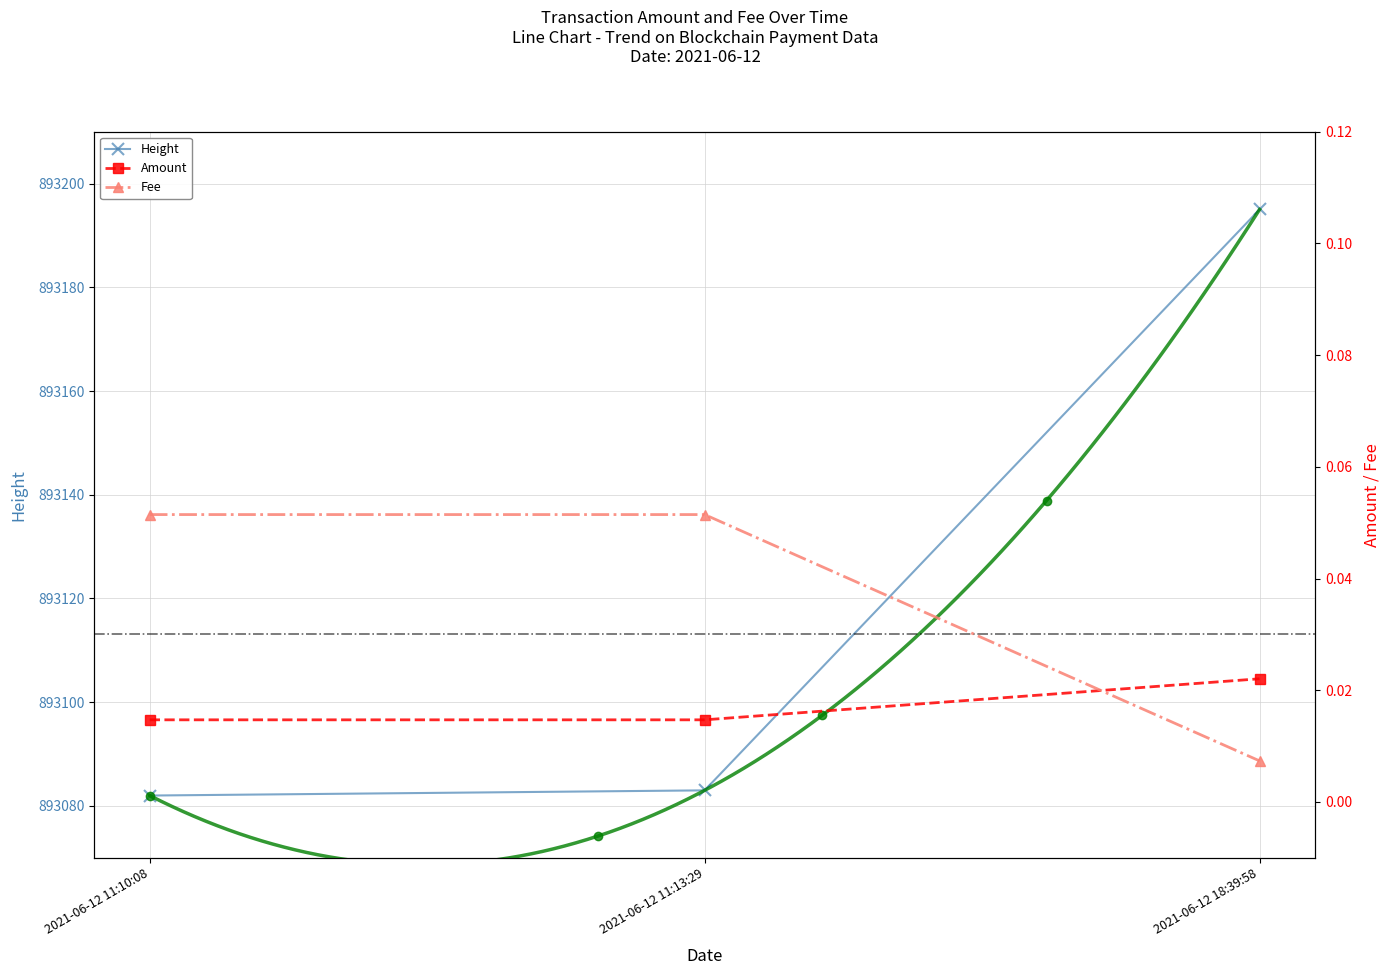

Reading left to right, transcribe all the data shown in this chart.

Amount: 2021-06-12 11:10:08=0.0	2021-06-12 11:13:29=0.0	2021-06-12 18:39:58=0.0
Fee: 2021-06-12 11:10:08=0.1	2021-06-12 11:13:29=0.1	2021-06-12 18:39:58=0.0
Height: 2021-06-12 11:10:08=893082.0	2021-06-12 11:13:29=893083.0	2021-06-12 18:39:58=893195.0